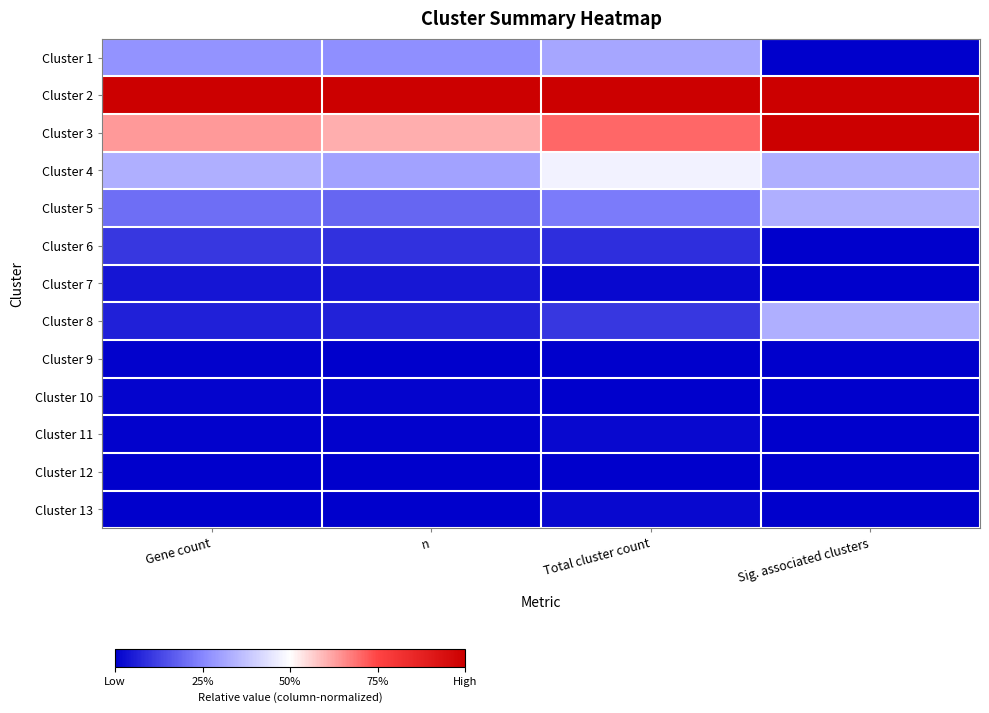

Which series changed the most between n and Total cluster count?

Cluster 4